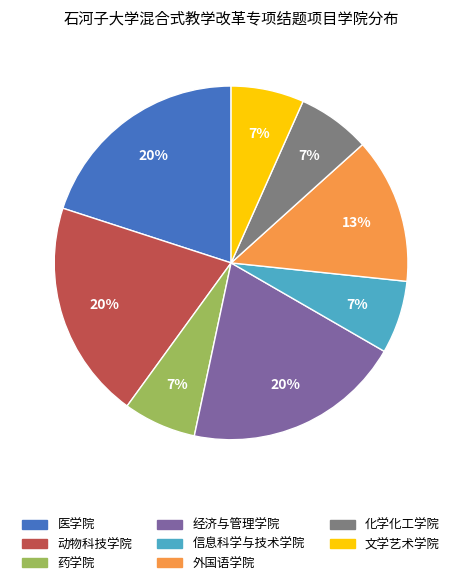

True or false: 动物科技学院 accounts for 20% of the total.

True